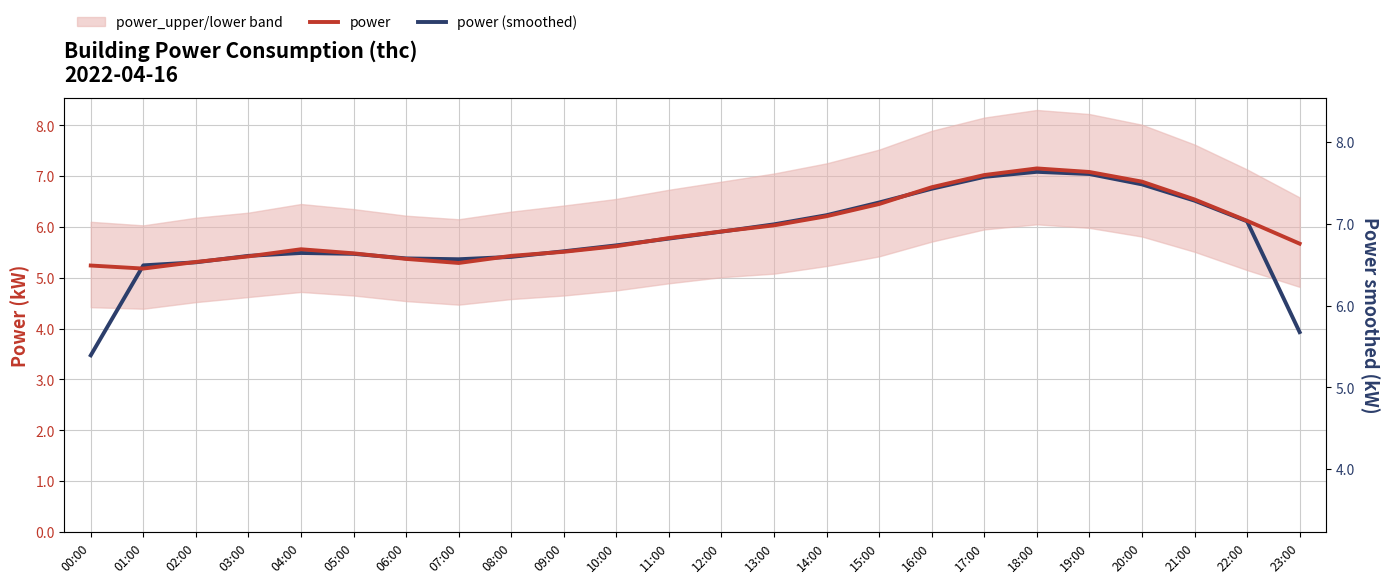

True or false: power has more than 1 interior local peaks.

True